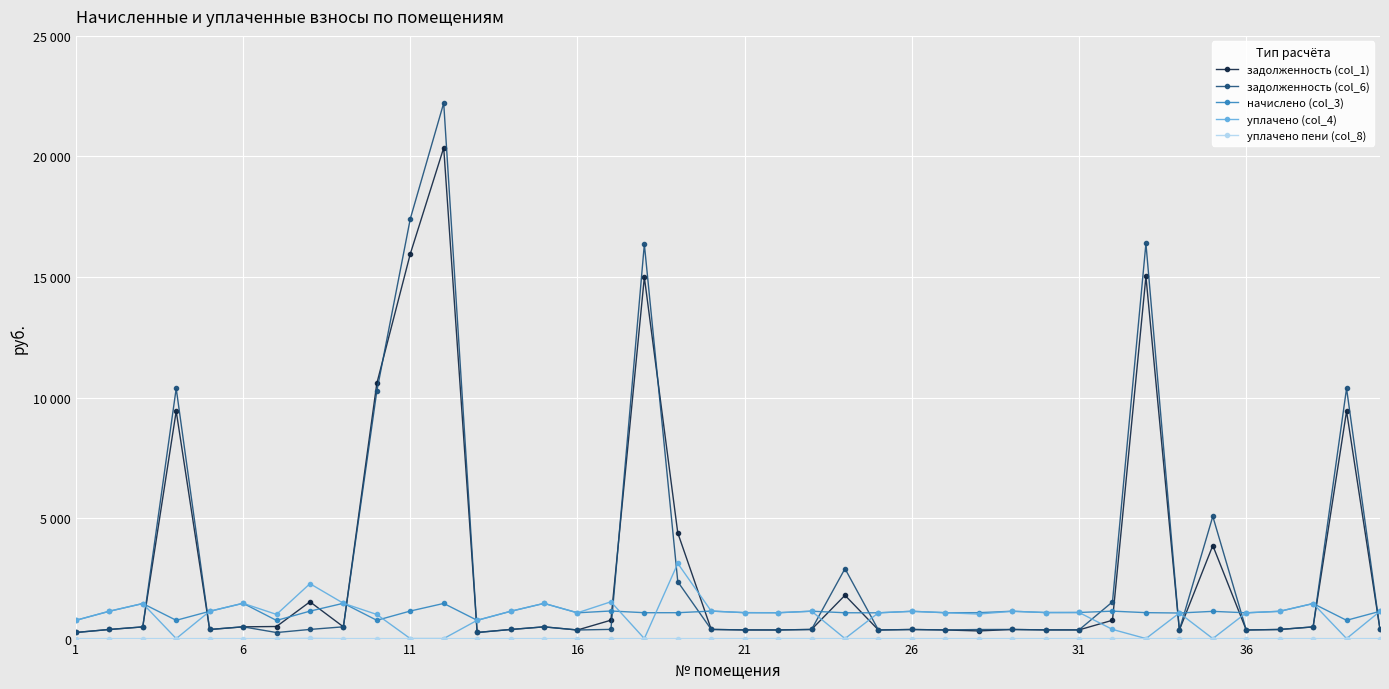

In задолженность (col_6), how many points are lower than both neighbors (excluding endpoints)?

10